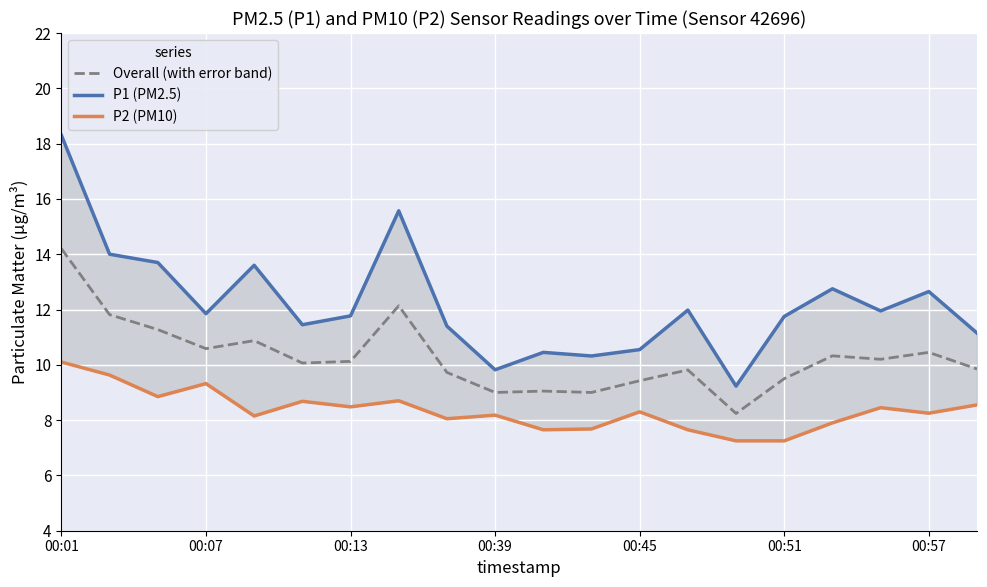

In P1 (PM2.5), how many points are higher than both neighbors (excluding endpoints)?

6